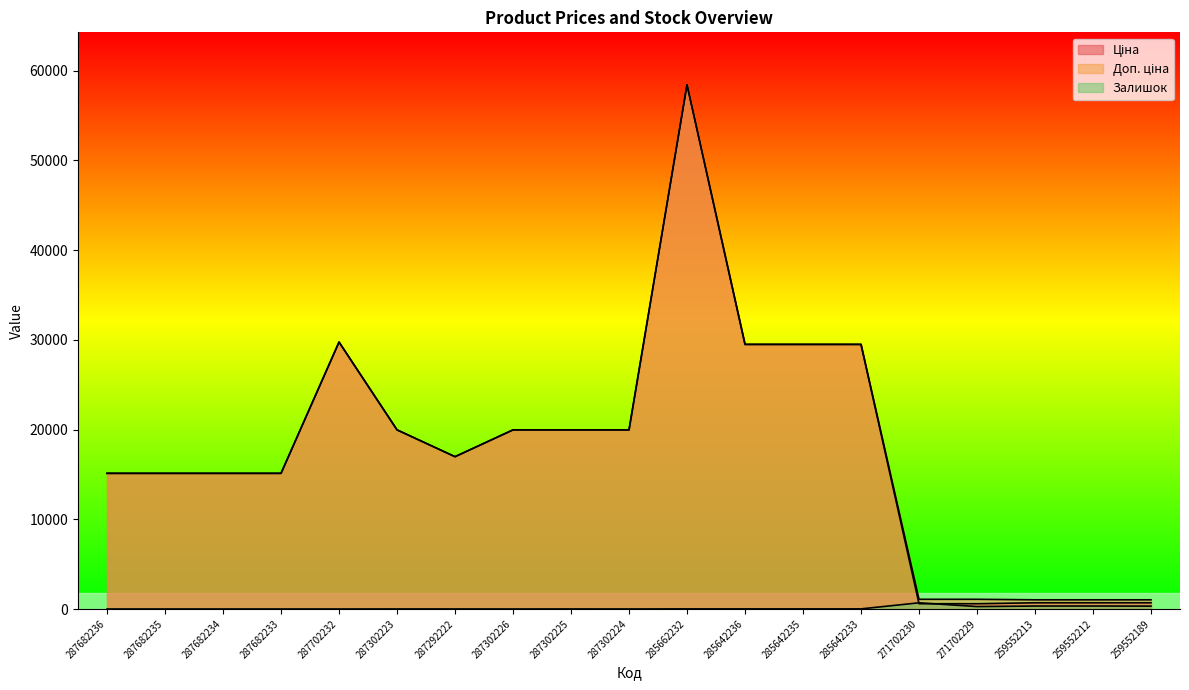

What is the difference between the Ціна values at 285642235 and 271702230?

28901.6